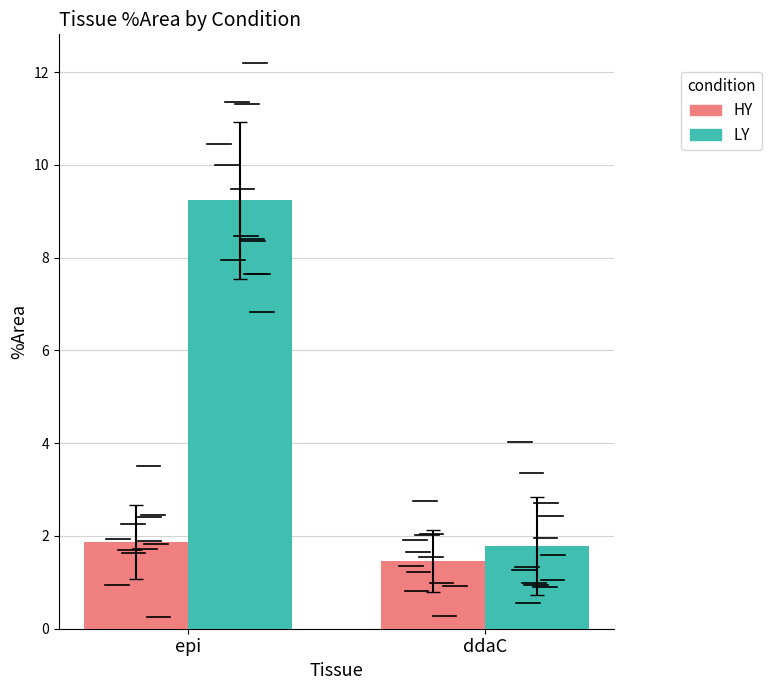

What is the label of the 2nd bar from the left?

ddaC